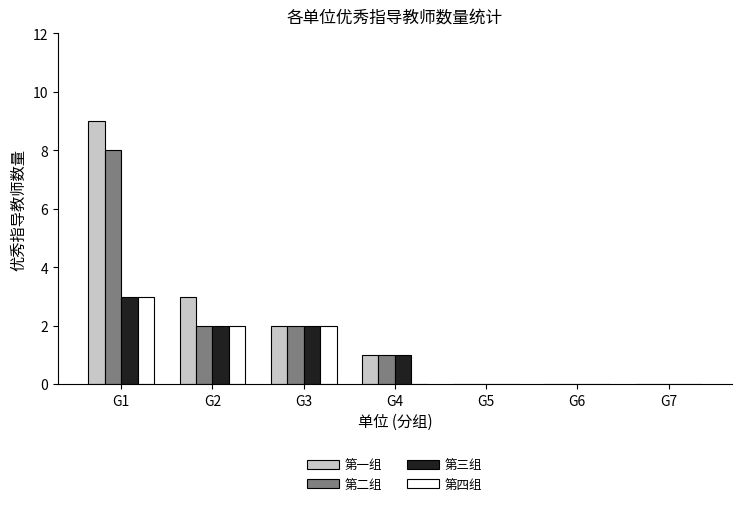

True or false: 第二组 has a value of 2 at G3.

True